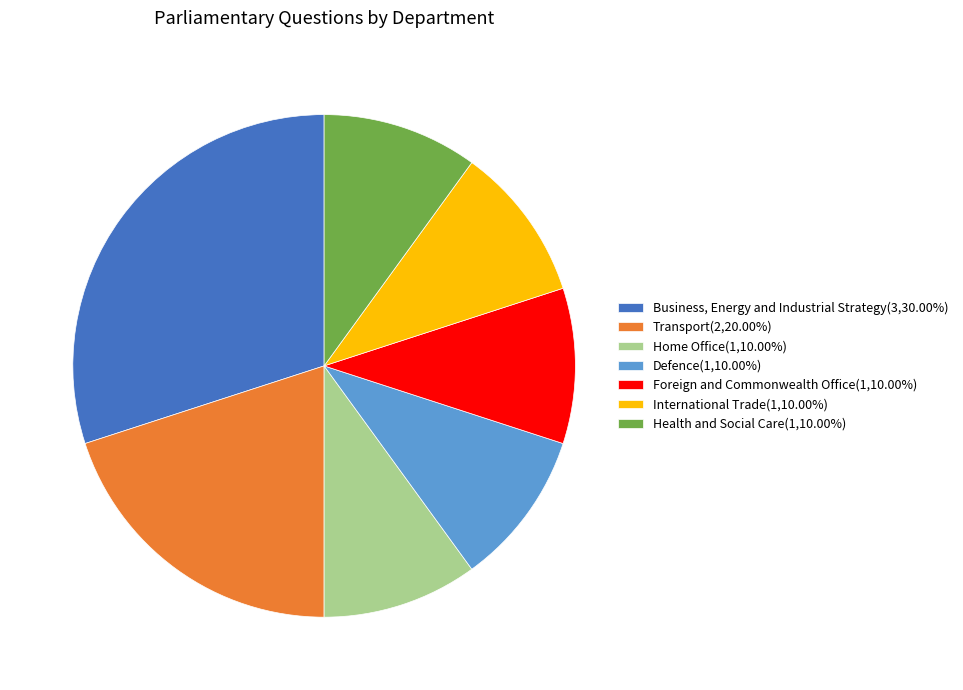

What is the largest slice in the pie chart?

Business, Energy and Industrial Strategy